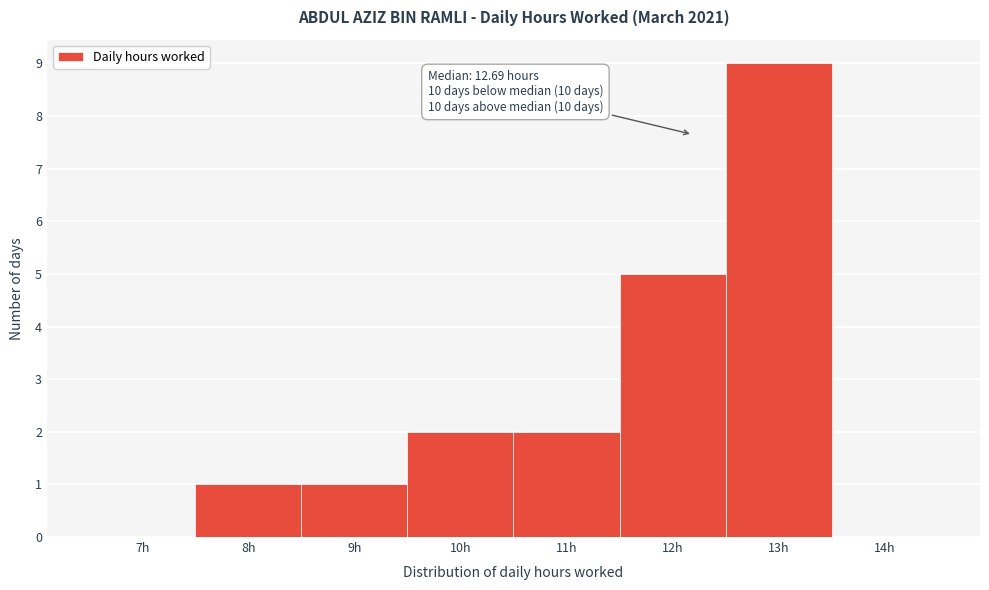

Reading left to right, what are all the values shown in this chart?

7h=0	8h=1	9h=1	10h=2	11h=2	12h=5	13h=9	14h=0